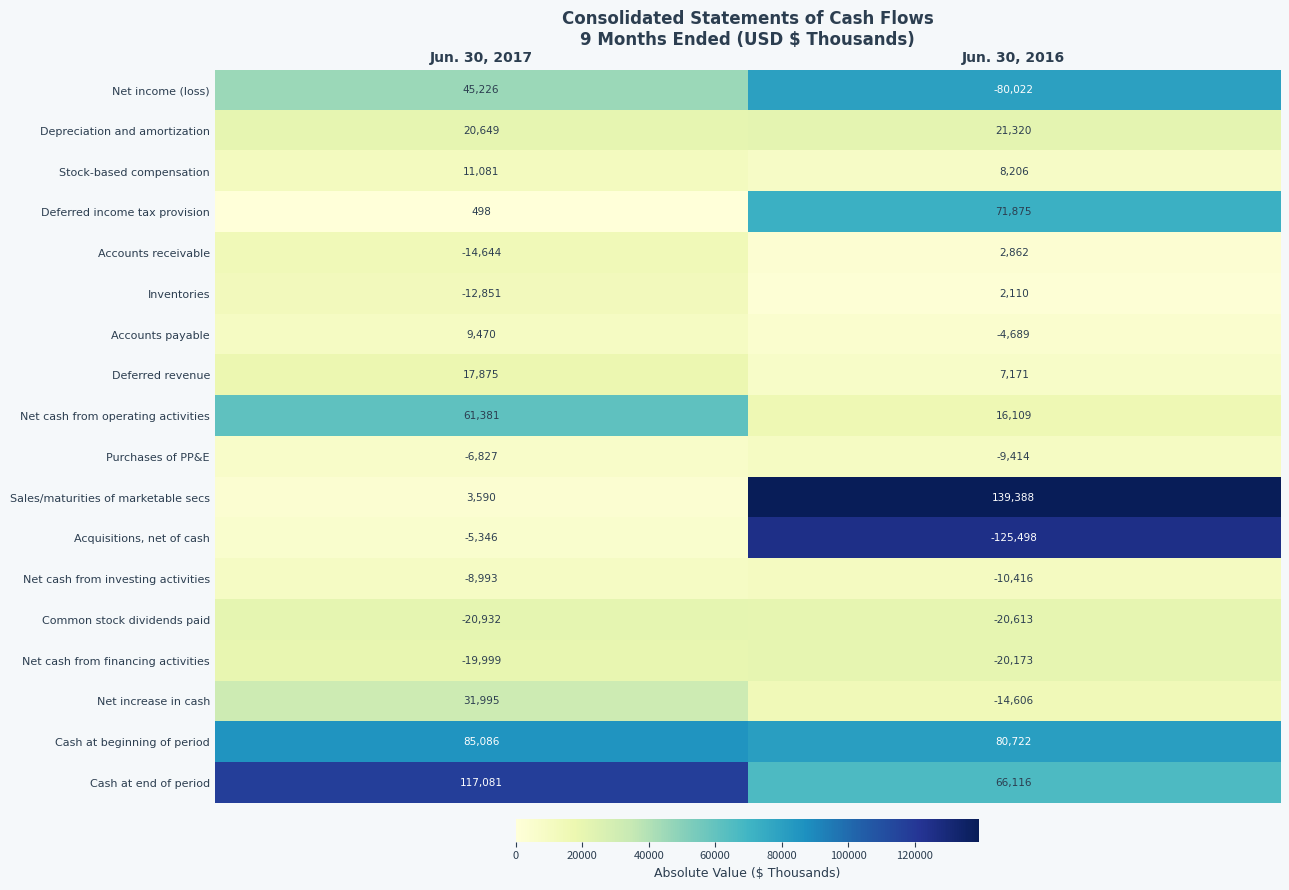

What is the total value across all series at Jun. 30, 2017?

314340